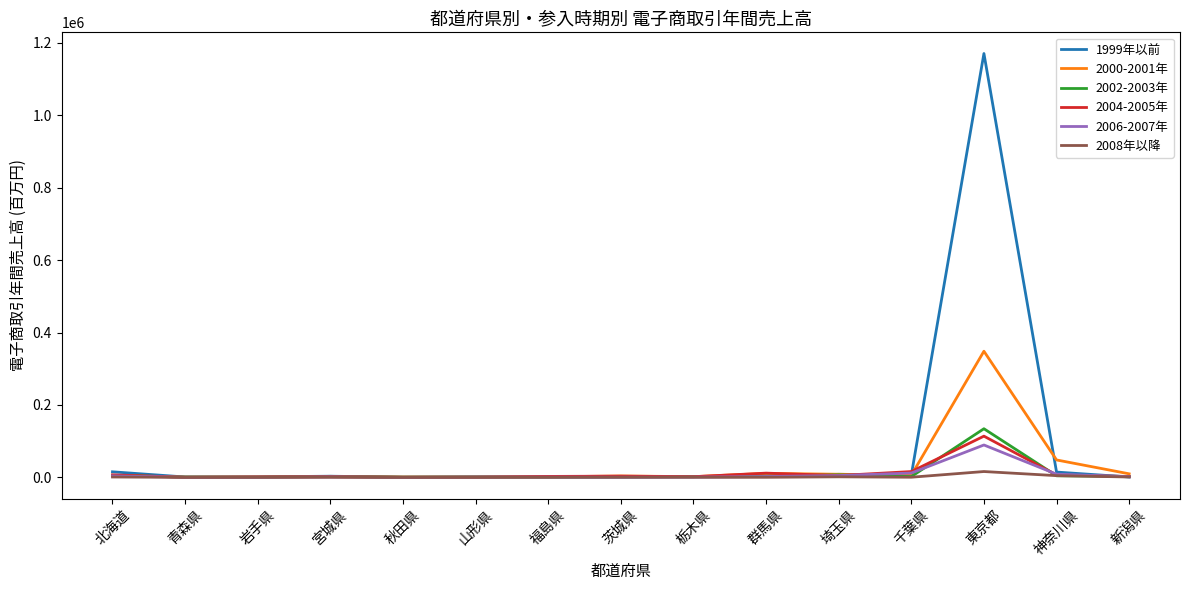

At which category is the sum across all series the highest?

東京都